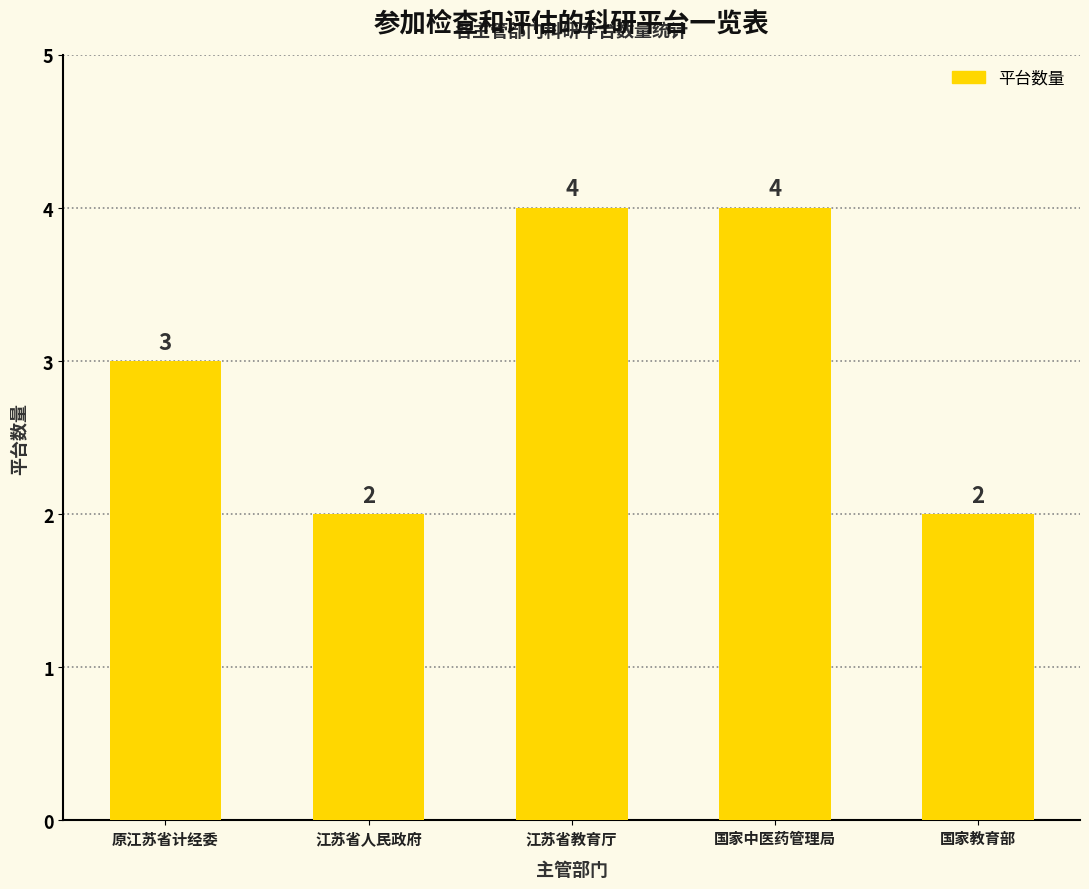

What is the ratio of the value at 国家教育部 to the value at 江苏省人民政府?

1.0